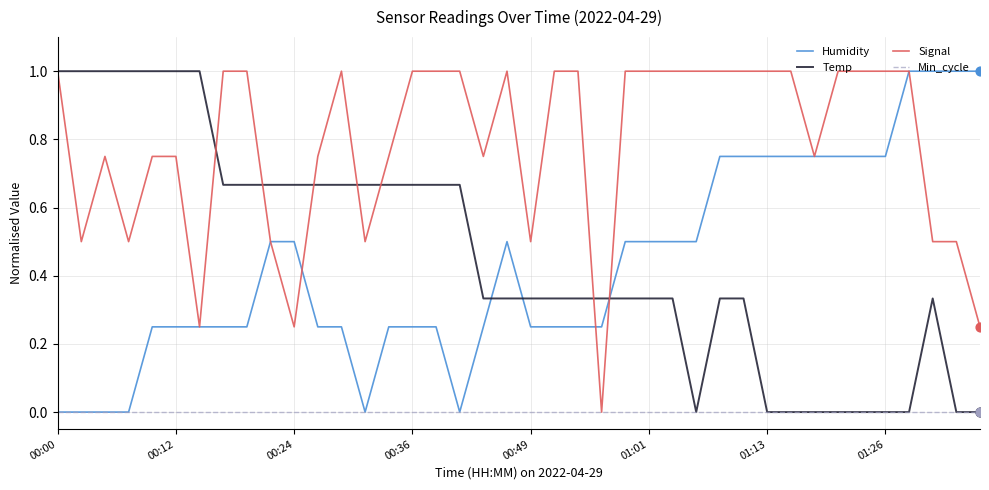

What is the greatest value displayed?

1.0